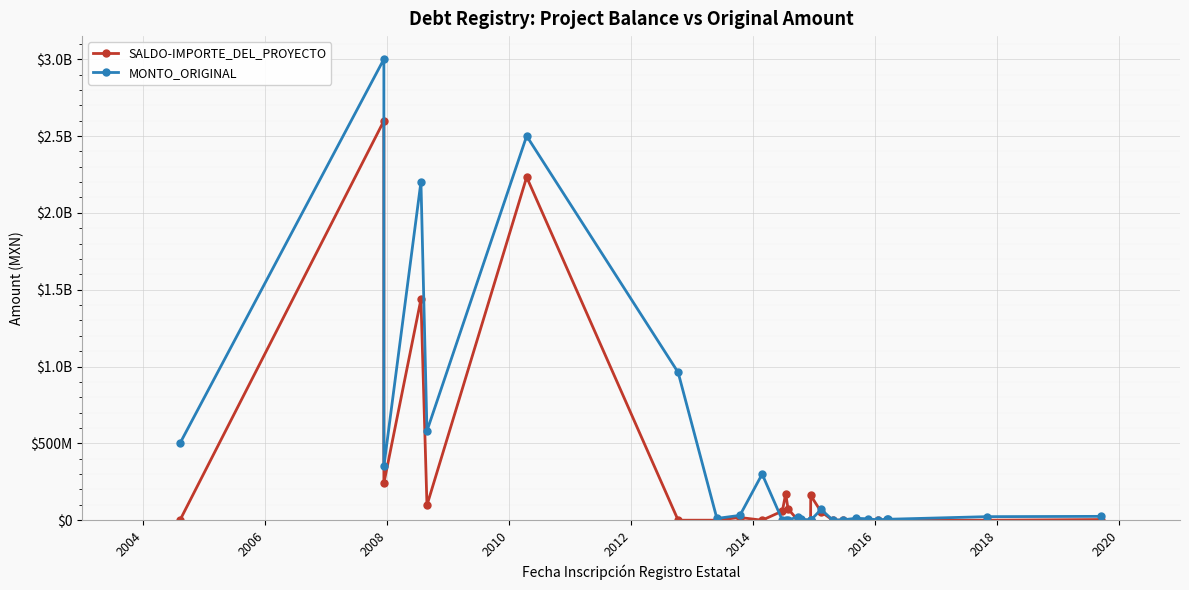

Is it true that MONTO_ORIGINAL equals 2201793844.3 at 2008?

True